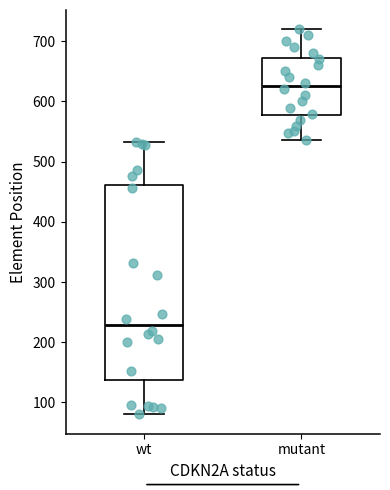

Where does the median line of the box for mutant sit on the y-axis? The values are not printed on the chart, so give them approximately, as read against the axis.

630